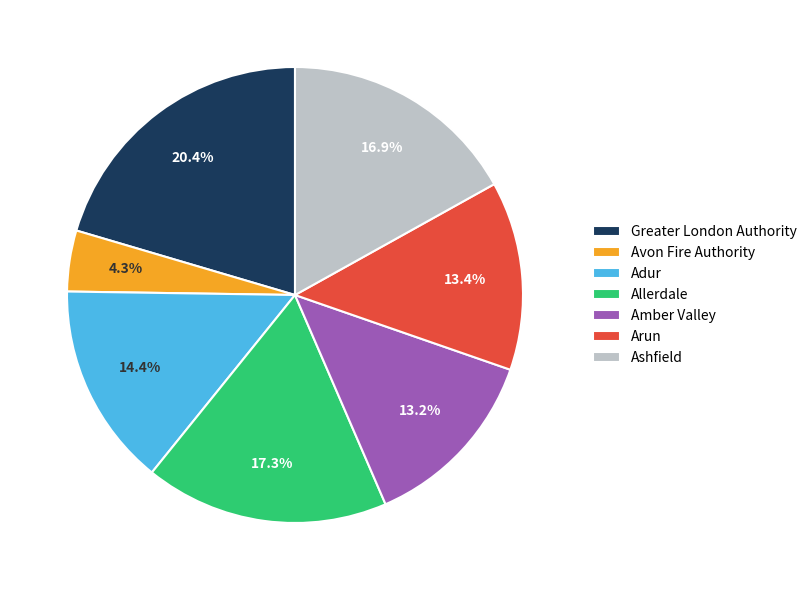

Approximately how many times larger is the value at Greater London Authority compared to Allerdale?

1.2